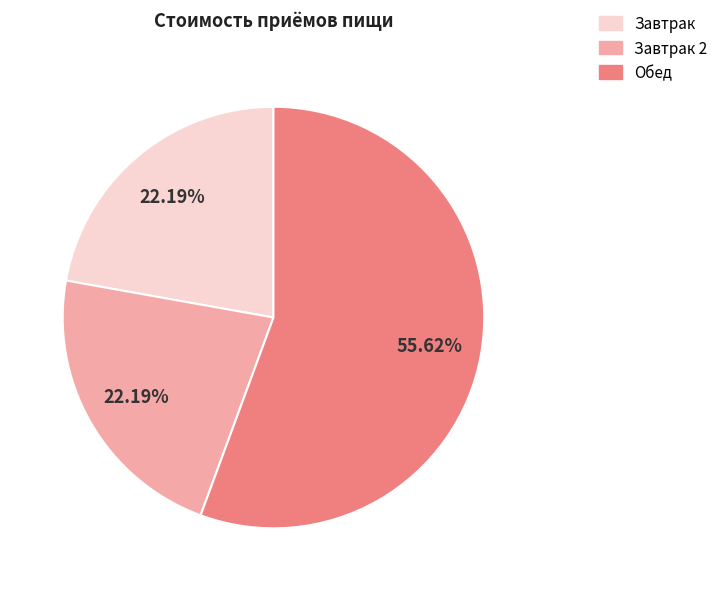

Is there a majority slice in this chart?

Yes